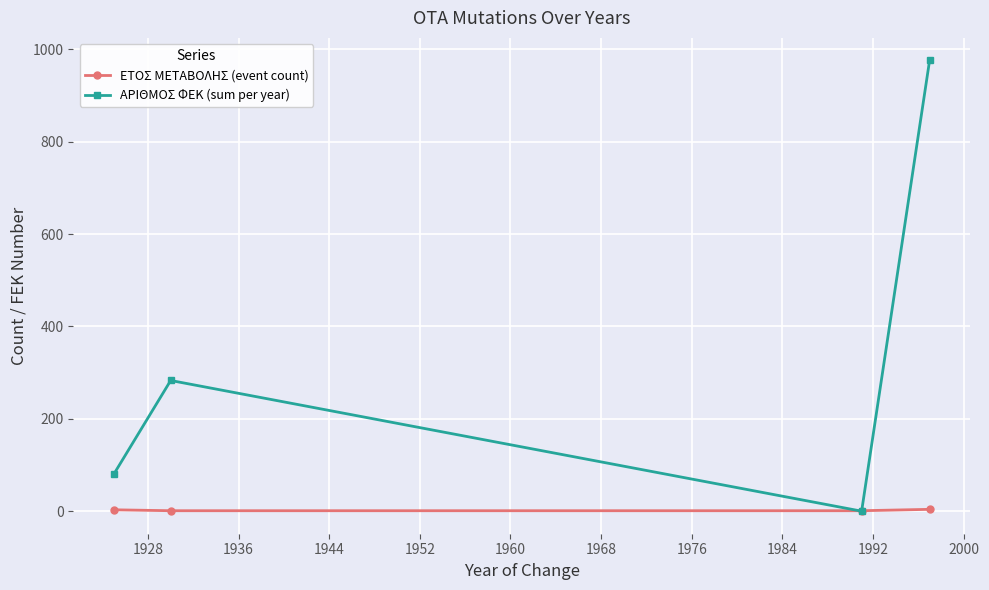

Which series has the largest total across all categories?

ΑΡΙΘΜΟΣ ΦΕΚ (sum per year)